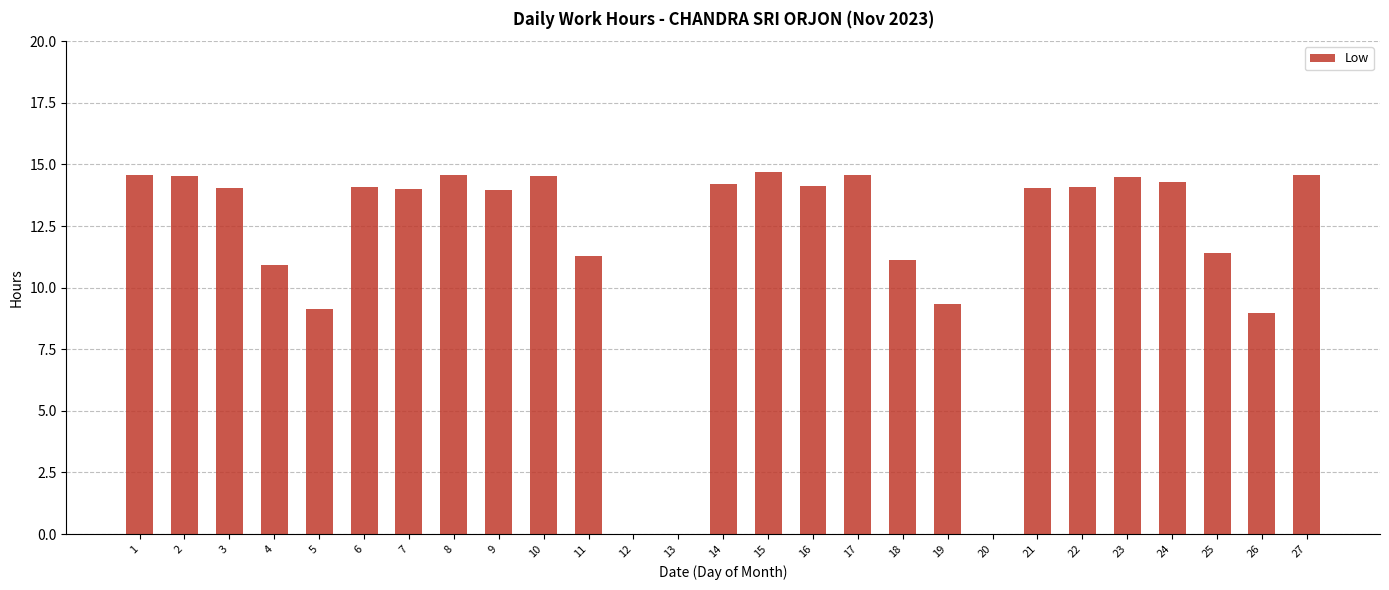

Count the number of data series in this chart.

1